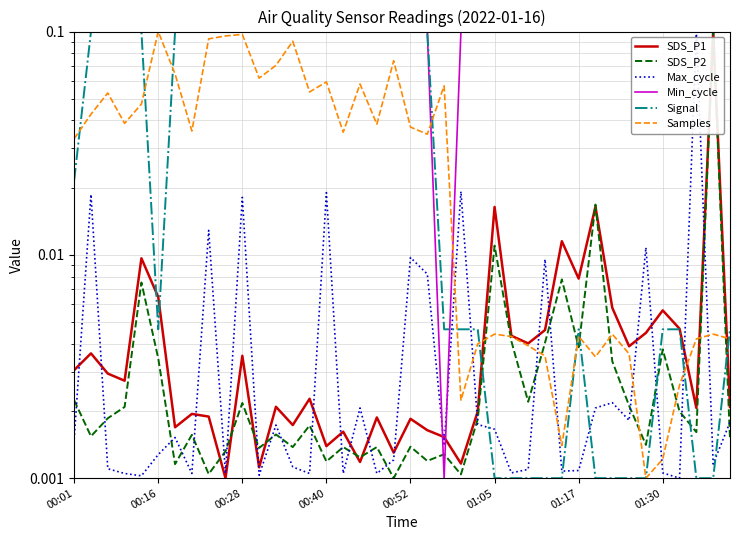

Which has a higher value, 35 or 28?

35